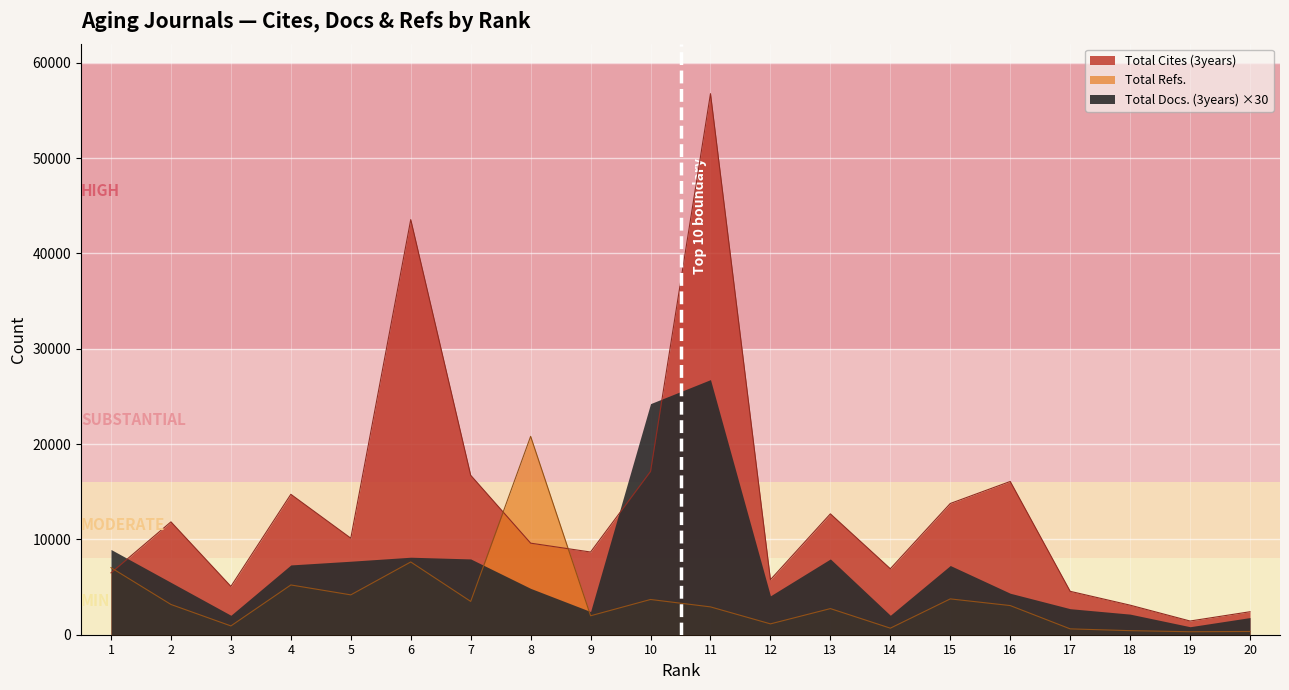

What is the total value across all series at 8?

30412